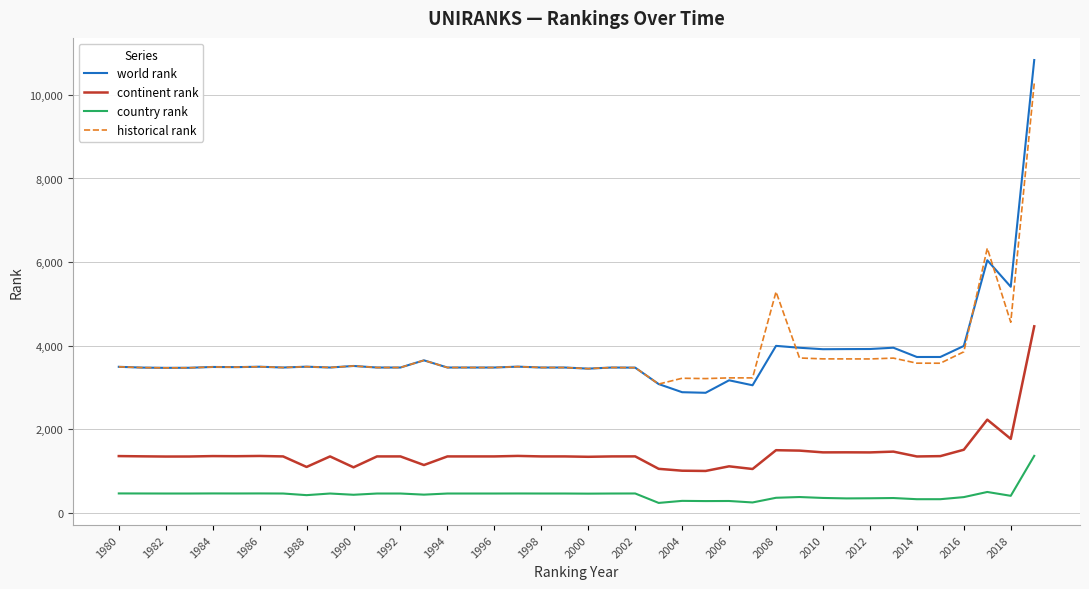

Which series has the largest range (max minus min)?

world rank